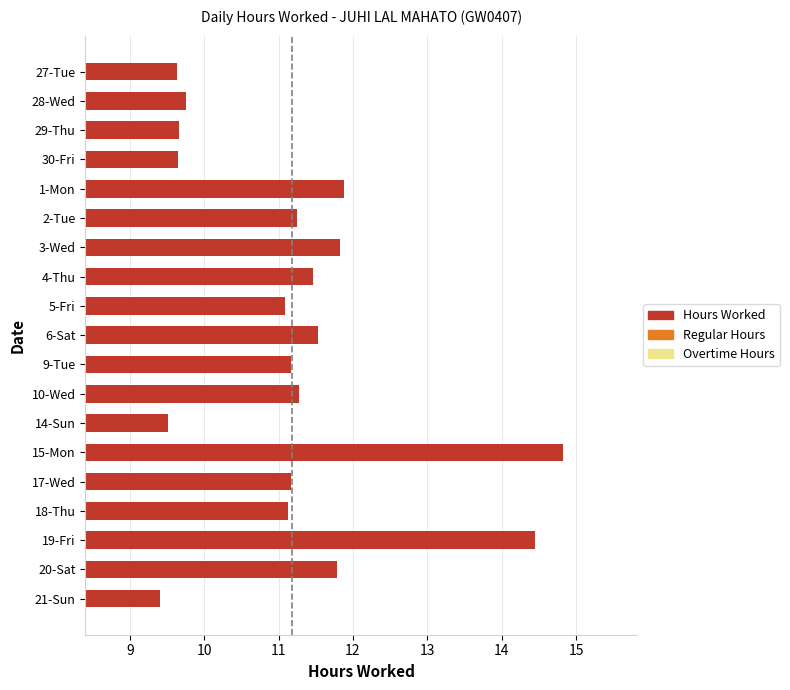

What is the sum of the values at 9-Tue and 15-Mon?

26.0